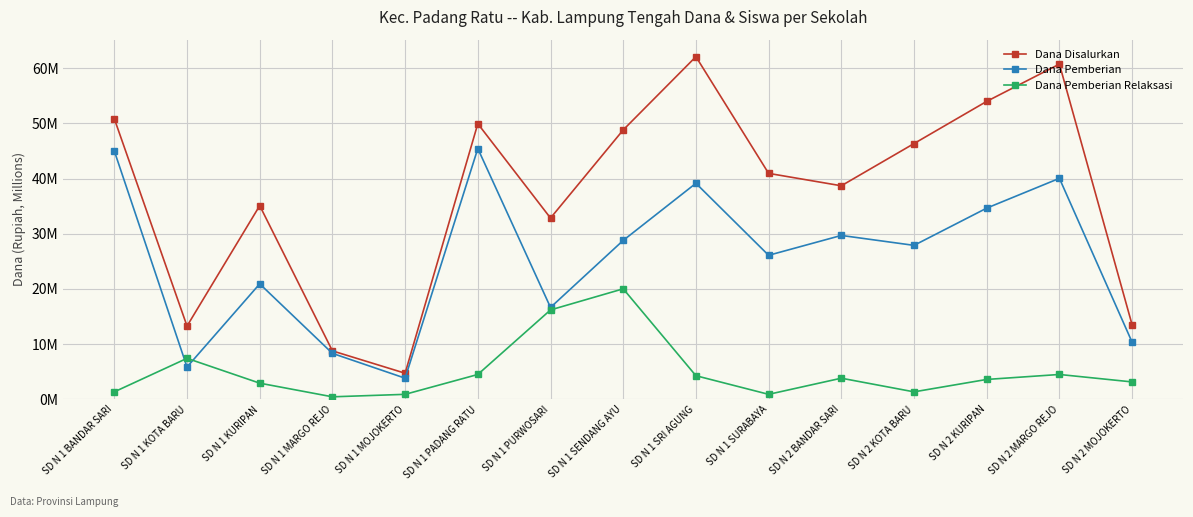

Does the chart have visible grid lines?

Yes